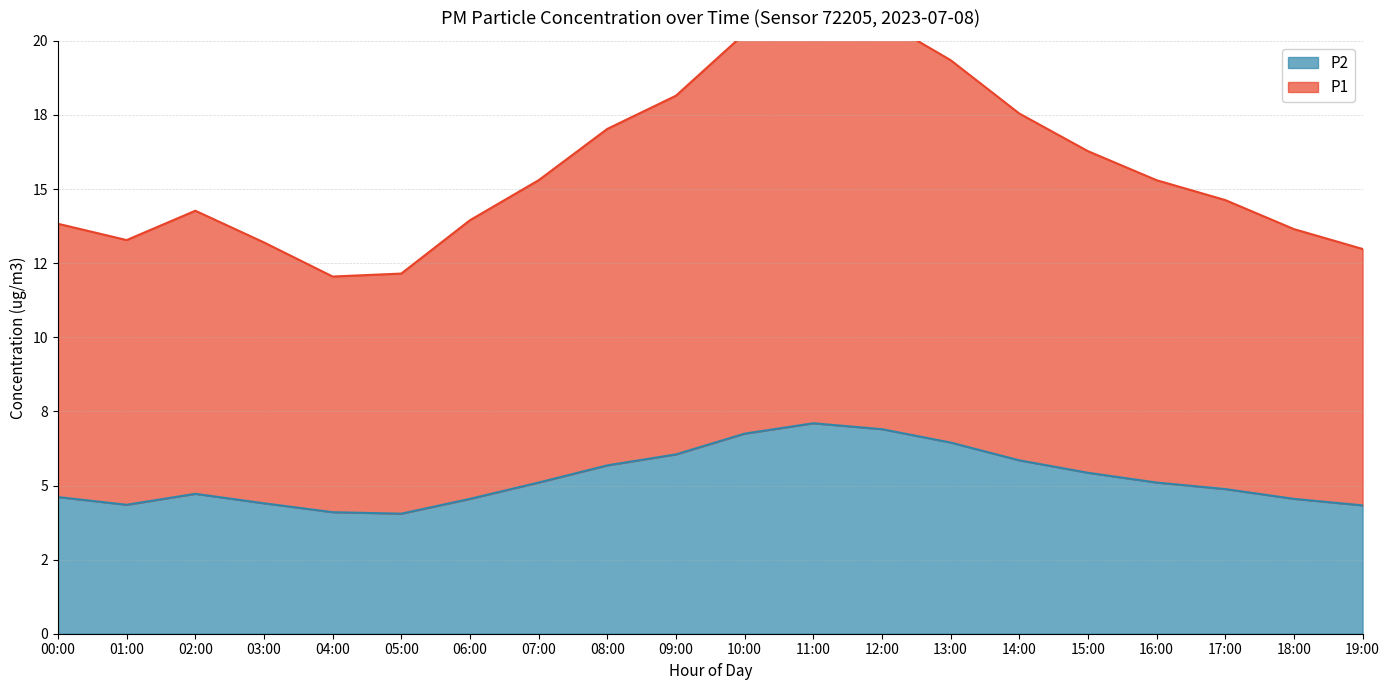

At how many categories does at least one series exceed 14?

12